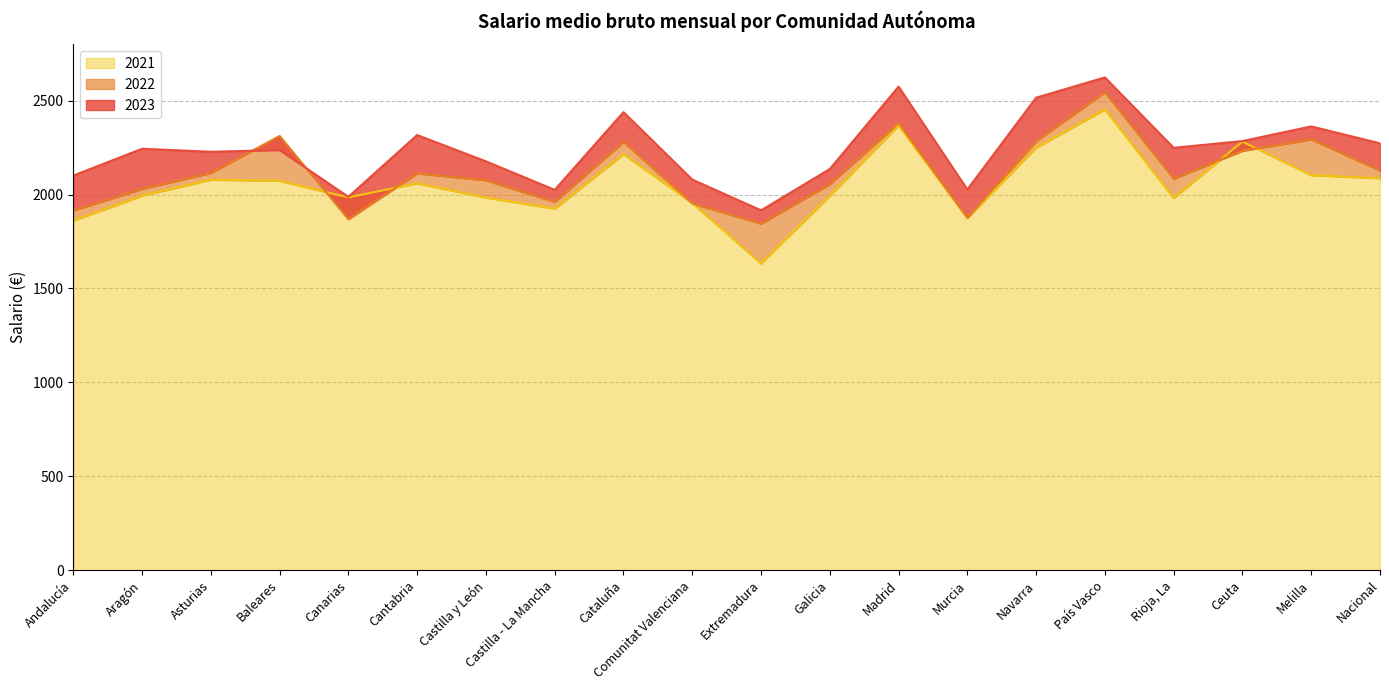

What is the average value of the 2023 series?

2240